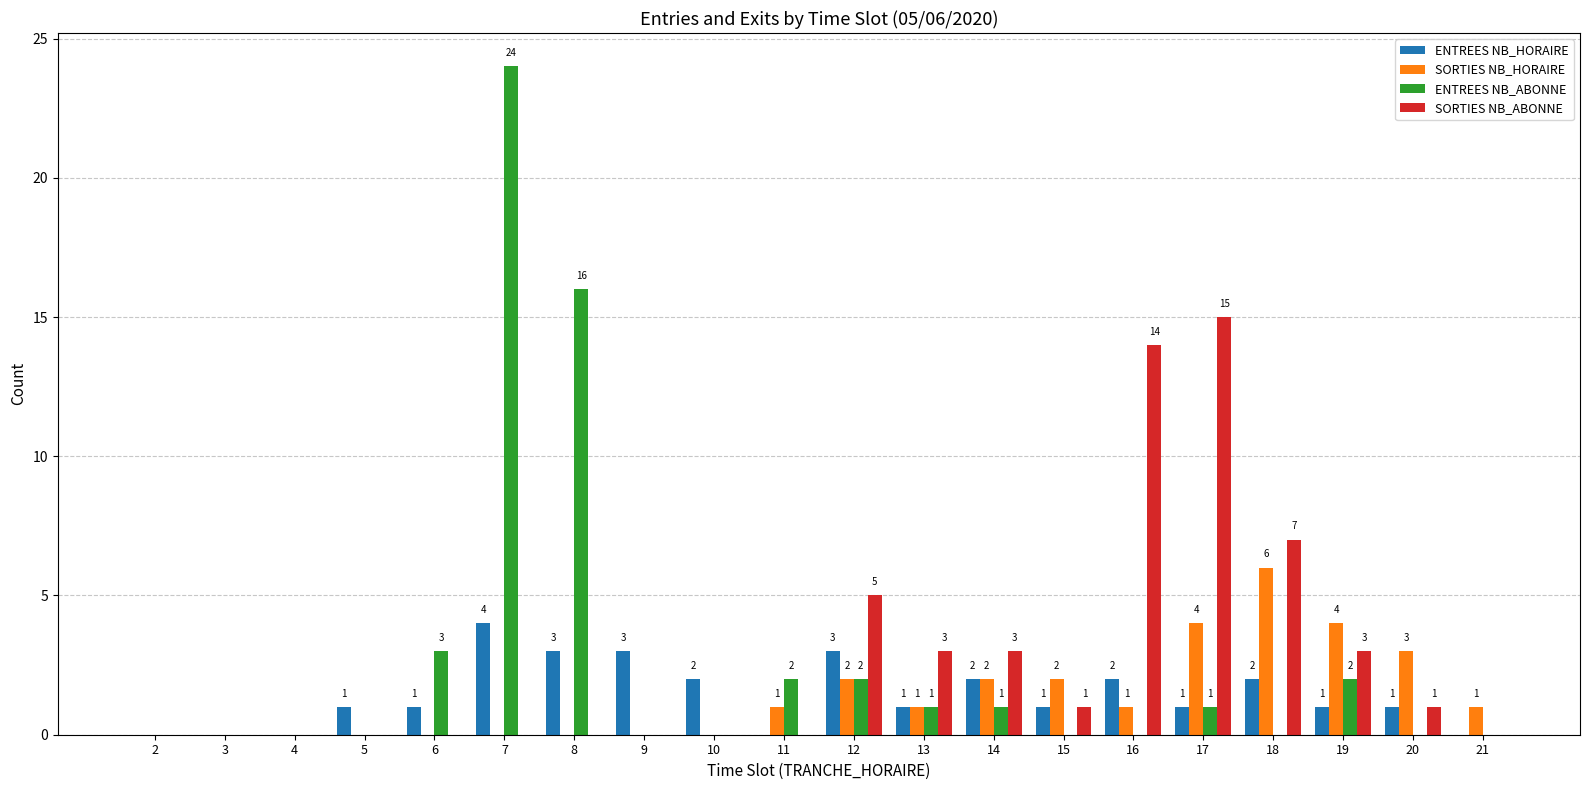

Reading left to right, list all the values displayed in this chart.

ENTREES NB_HORAIRE: 2=0	3=0	4=0	5=1	6=1	7=4	8=3	9=3	10=2	11=0	12=3	13=1	14=2	15=1	16=2	17=1	18=2	19=1	20=1	21=0
SORTIES NB_HORAIRE: 2=0	3=0	4=0	5=0	6=0	7=0	8=0	9=0	10=0	11=1	12=2	13=1	14=2	15=2	16=1	17=4	18=6	19=4	20=3	21=1
ENTREES NB_ABONNE: 2=0	3=0	4=0	5=0	6=3	7=24	8=16	9=0	10=0	11=2	12=2	13=1	14=1	15=0	16=0	17=1	18=0	19=2	20=0	21=0
SORTIES NB_ABONNE: 2=0	3=0	4=0	5=0	6=0	7=0	8=0	9=0	10=0	11=0	12=5	13=3	14=3	15=1	16=14	17=15	18=7	19=3	20=1	21=0